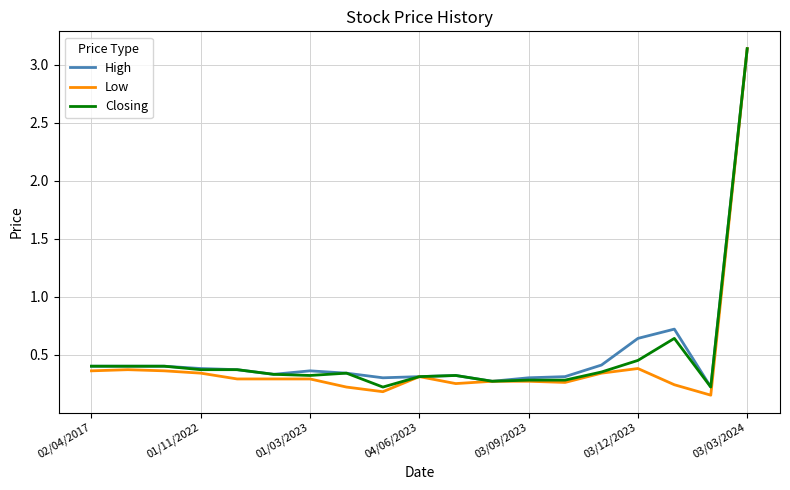

True or false: High has more than 1 points higher than both neighbors.

True